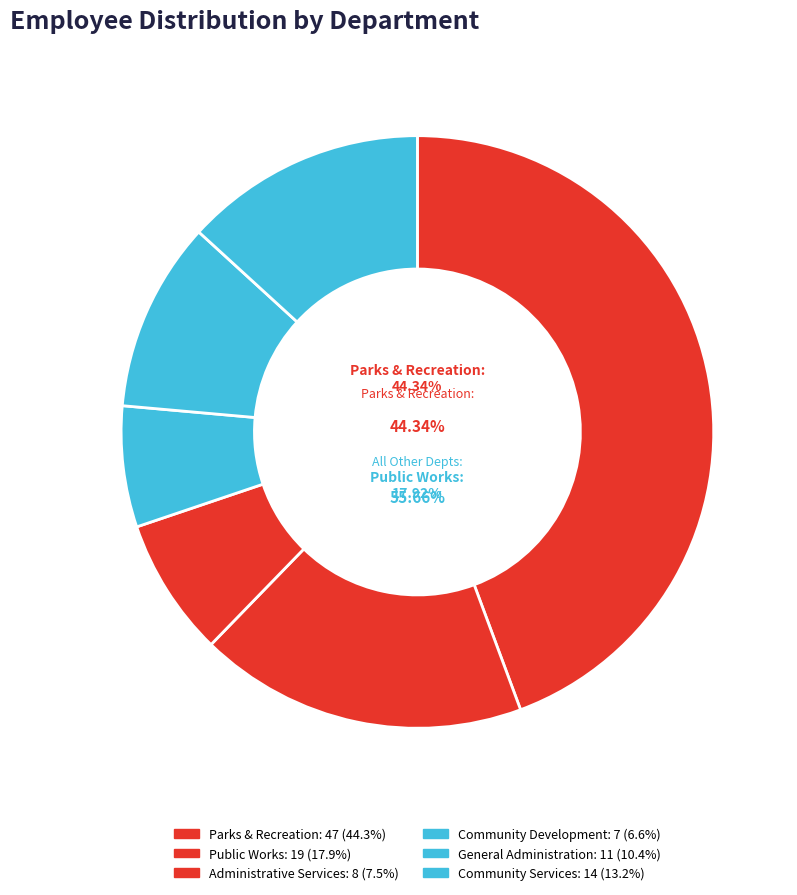

Is the sum of General Administration and Community Development greater than half?

No